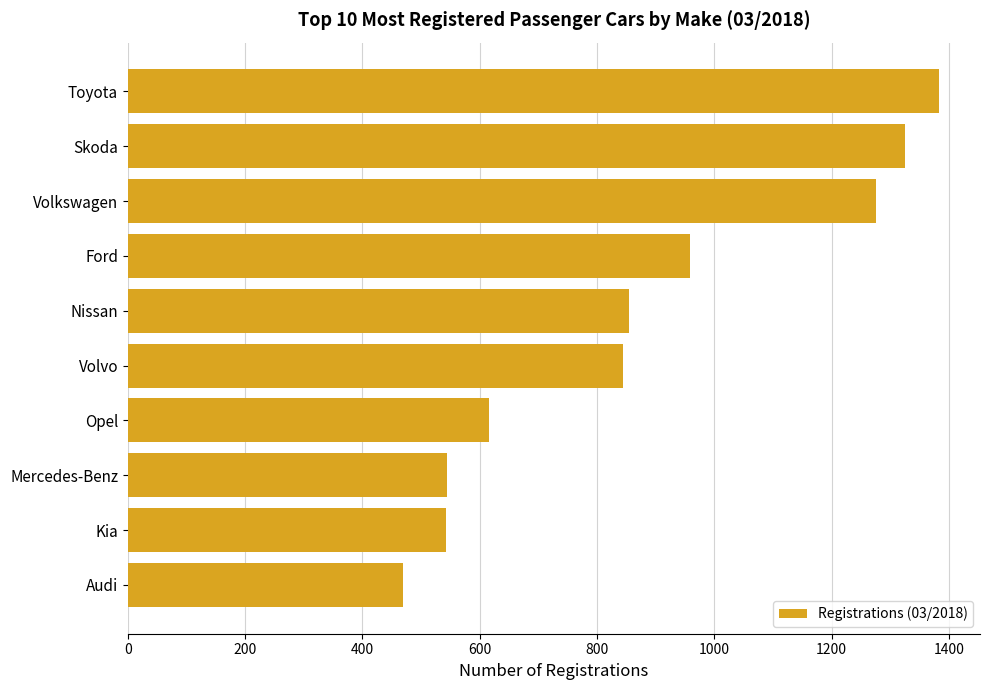

What is the change in value from Ford to Volvo?

-113